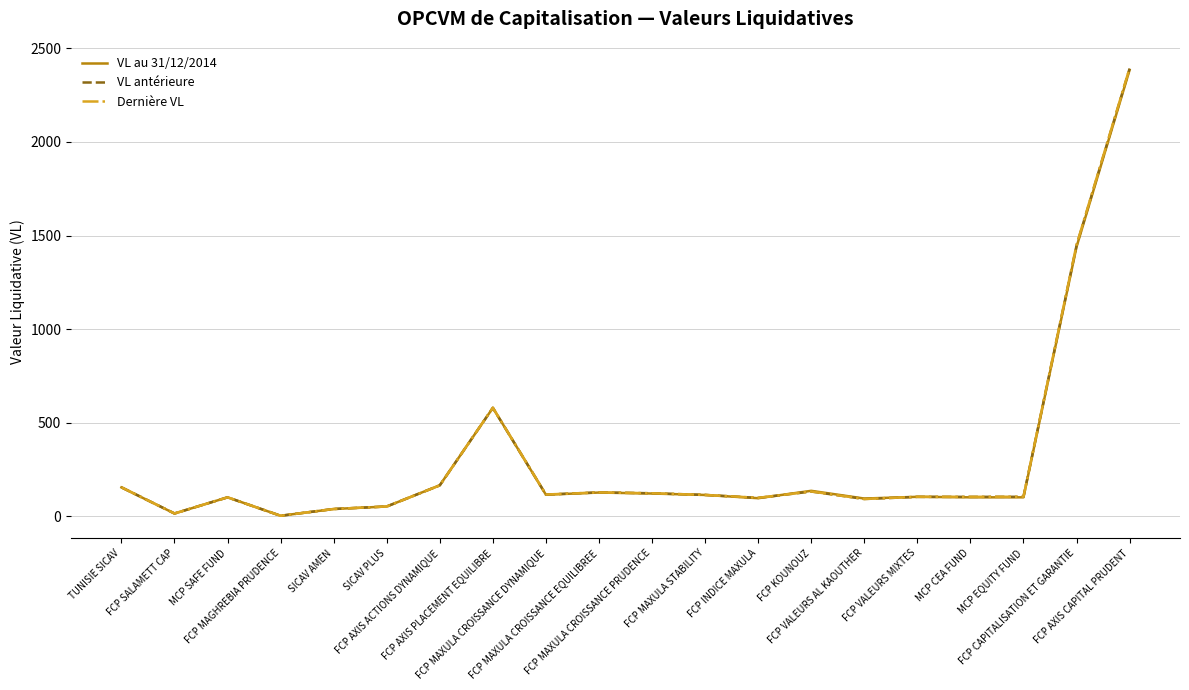

What is the total value across all series at FCP MAGHREBIA PRUDENCE?

4.2